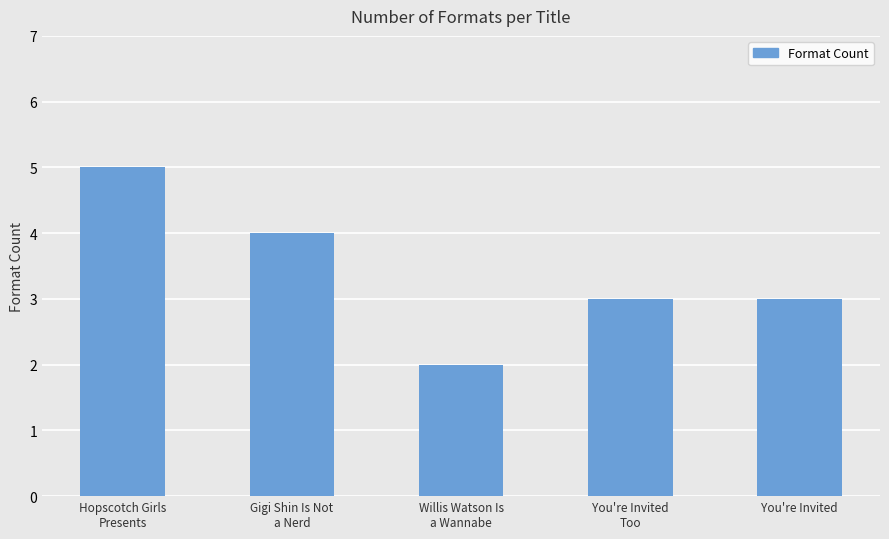

Does the chart contain stacked bars?

No